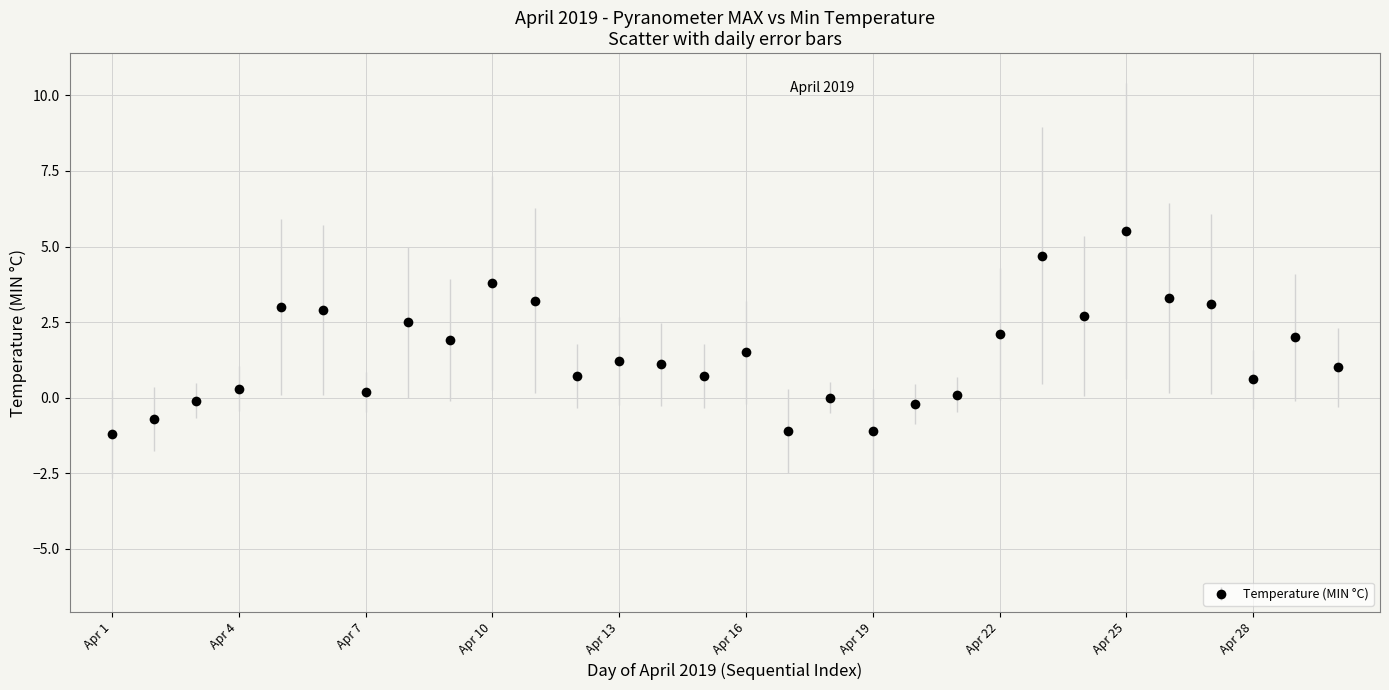

What is the average value?

1.5